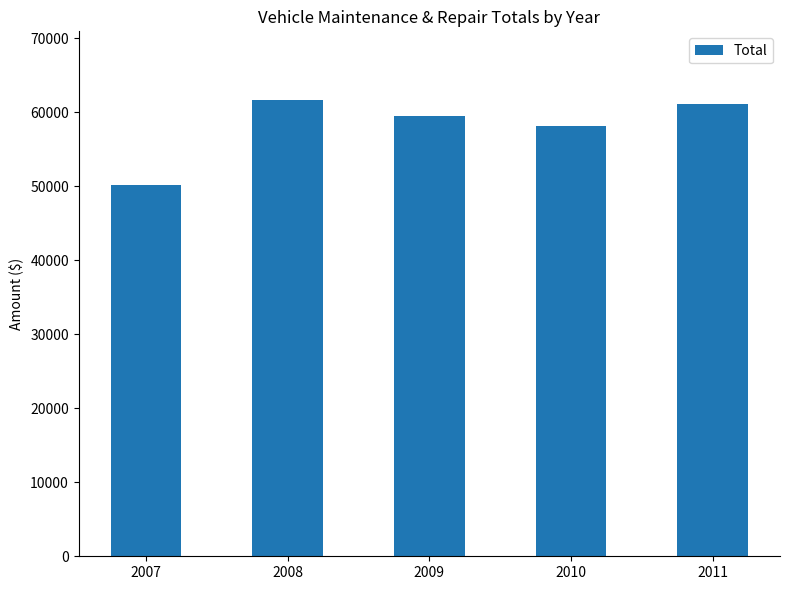

Does the chart contain any negative values?

No